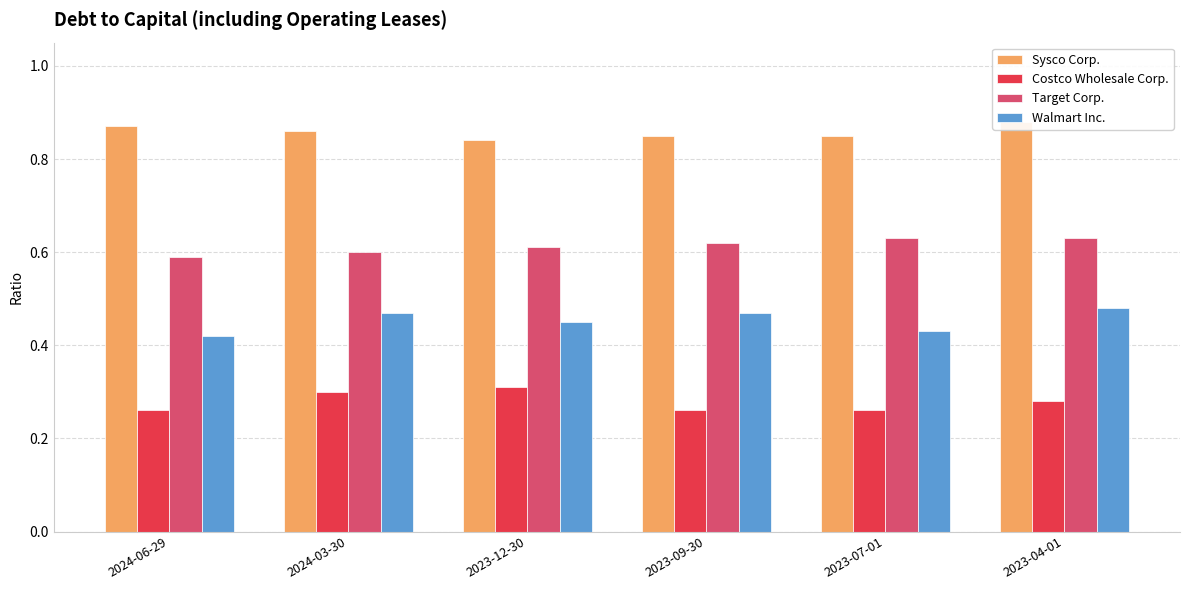

Which series has the largest range (max minus min)?

Walmart Inc.